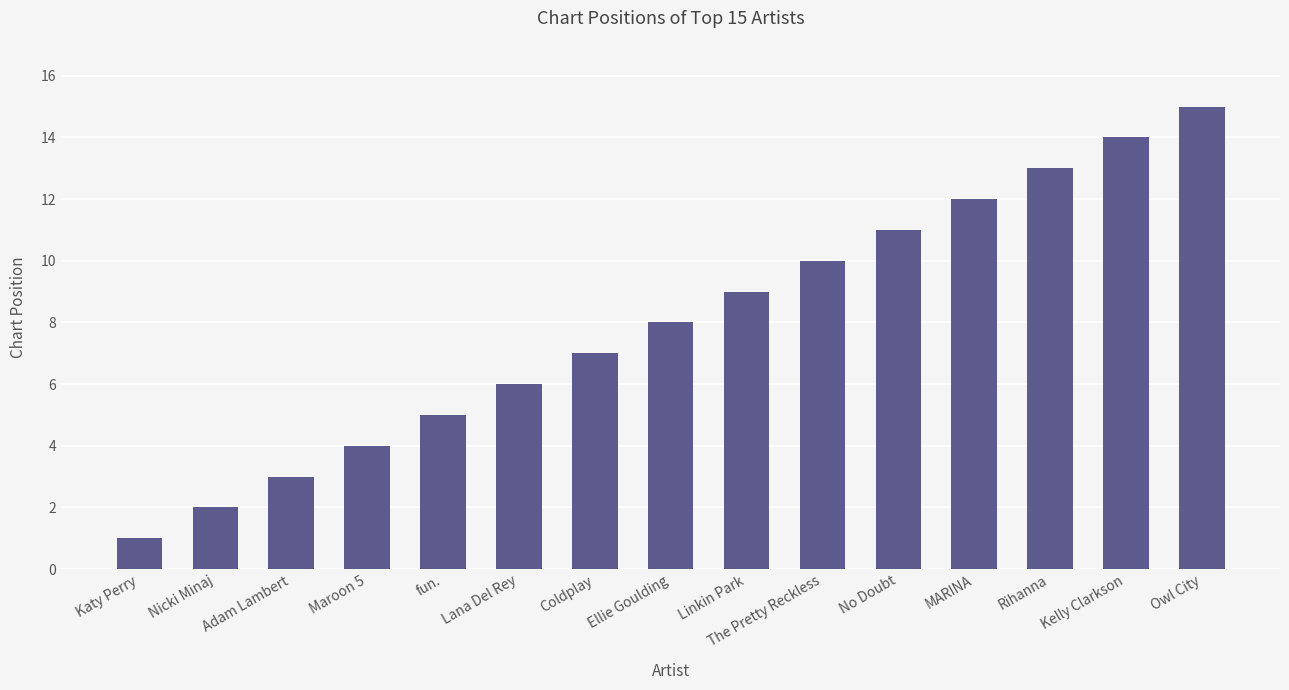

What is the sum of all values?

120